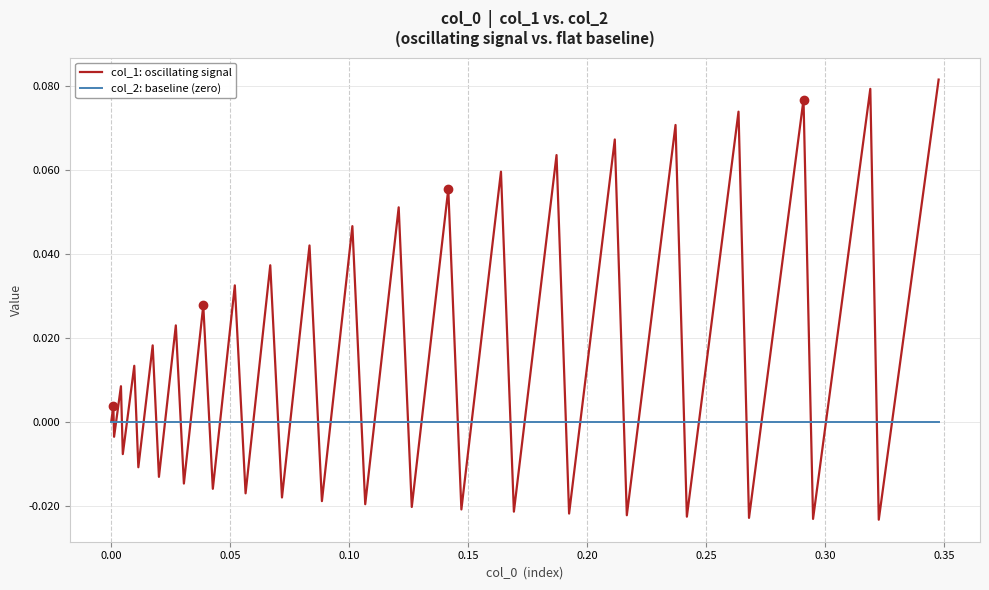

Which series has the largest total across all categories?

col_1: oscillating signal